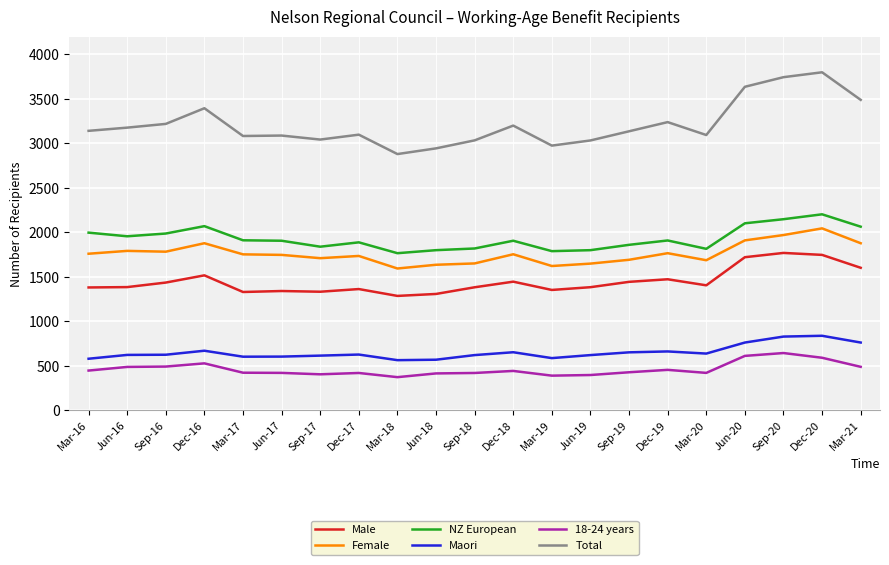

Which series changed the most between Dec-16 and Dec-17?

Total